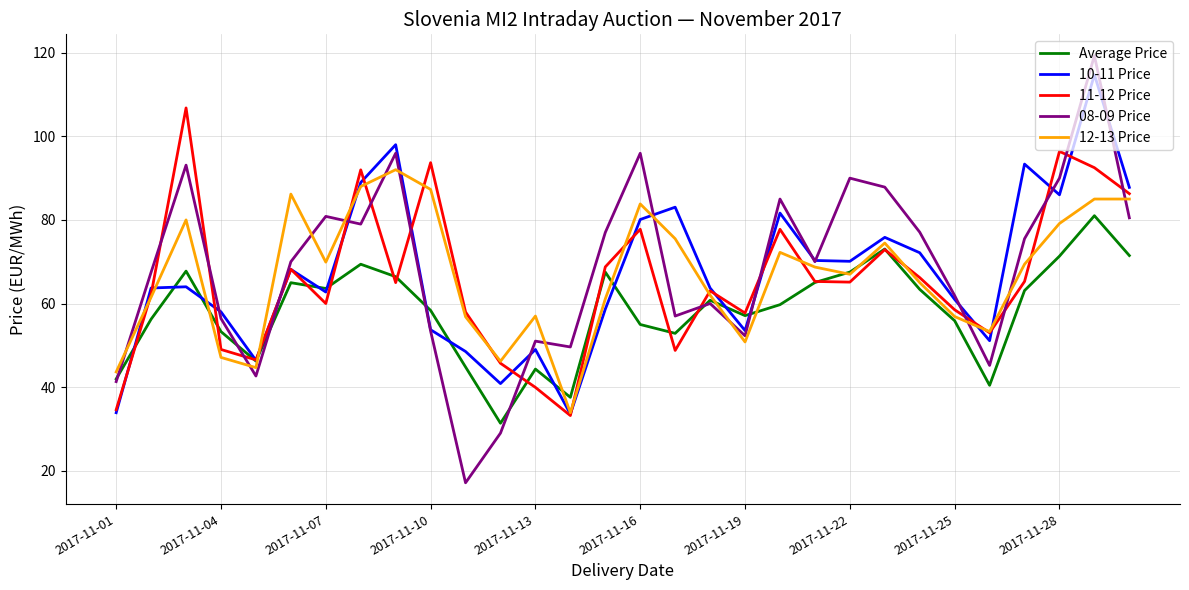

True or false: 12-13 Price and 08-09 Price cross at least once.

True